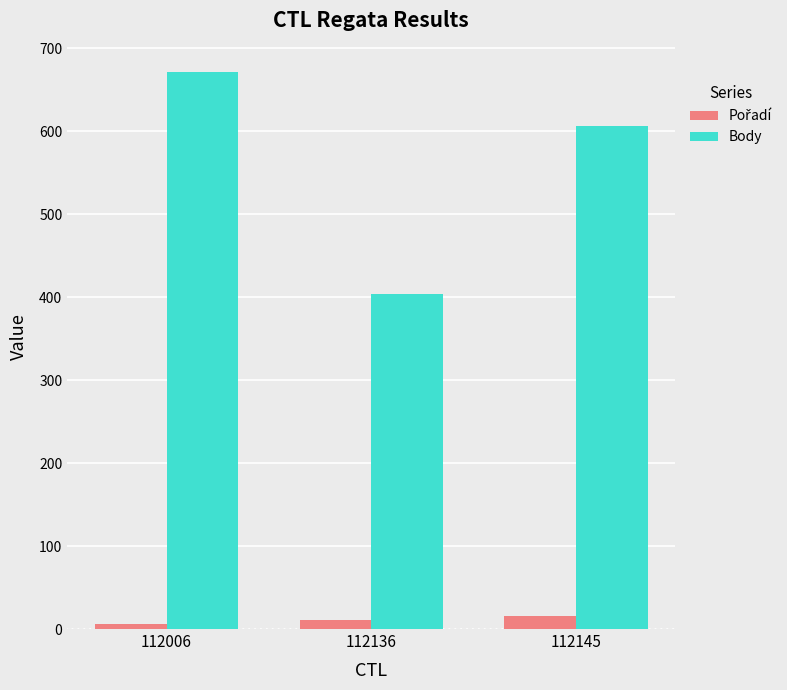

At which label is Body closest to 538?

112145